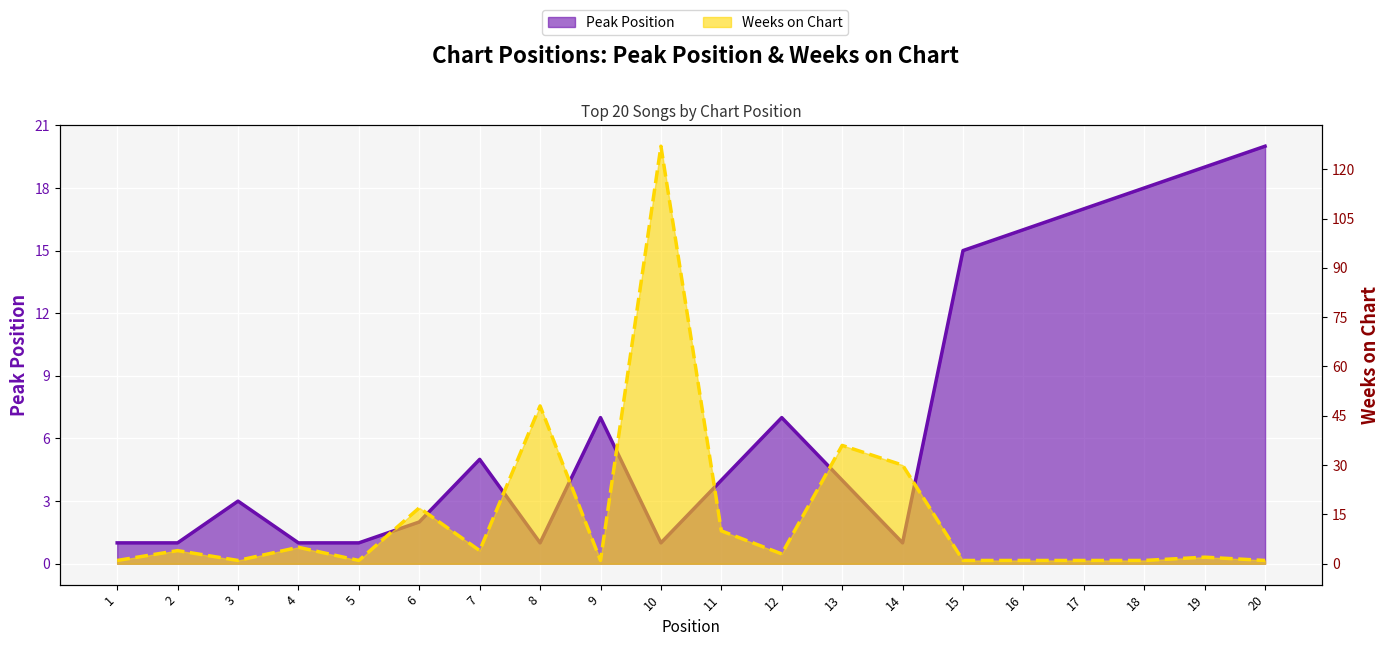

At which category is the sum across all series the highest?

10